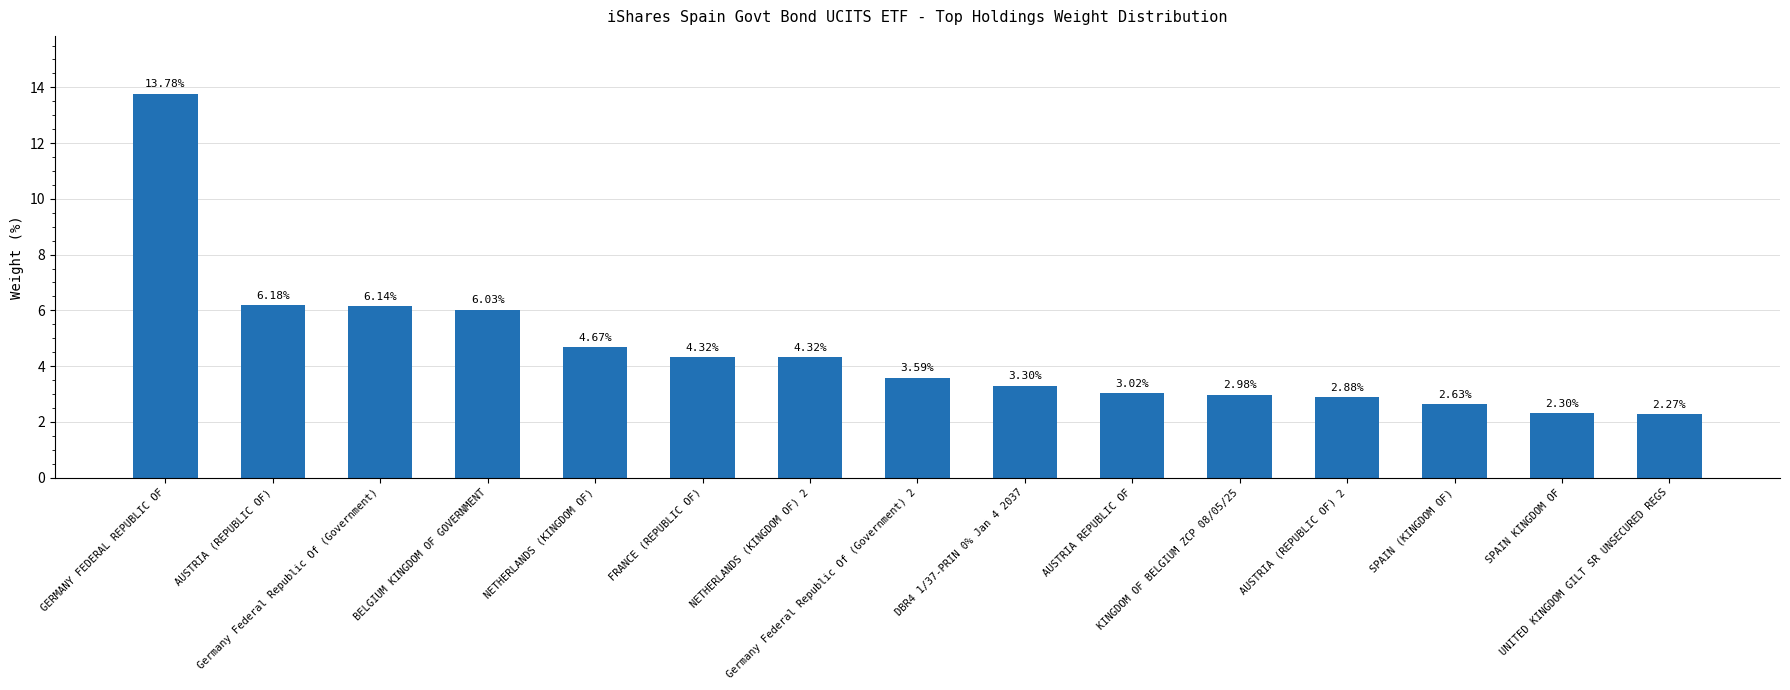

The chart shows a value of 0.9 at UNITED KINGDOM GILT SR UNSECURED REGS. True or false?

False